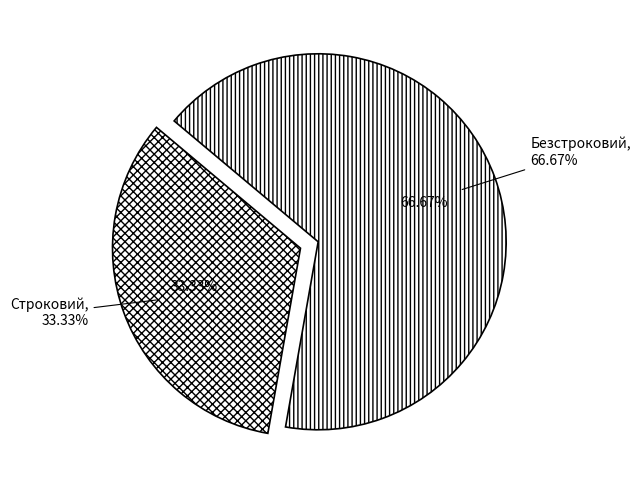

What is the largest slice in the pie chart?

Безстроковий